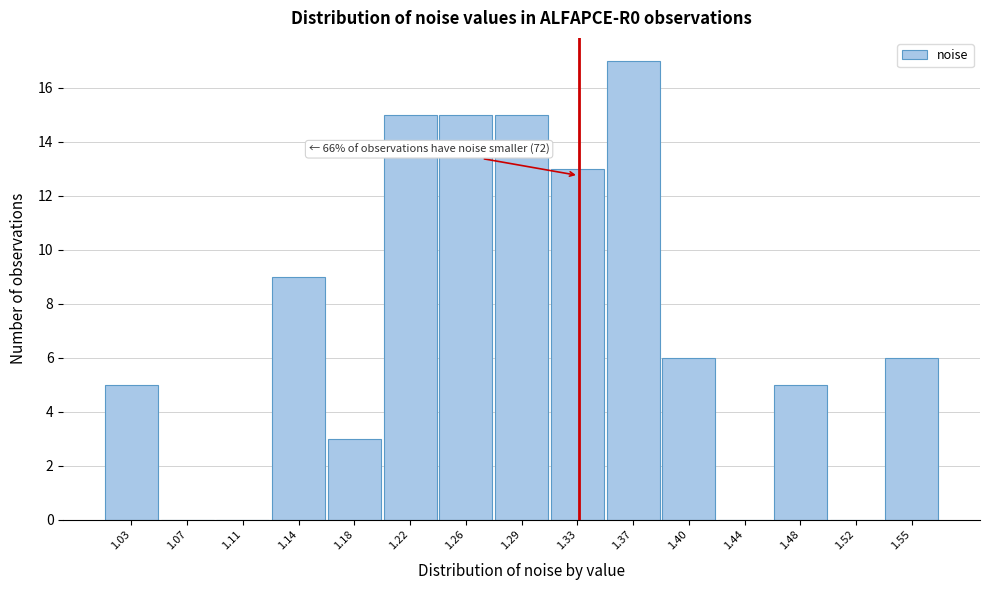

Reading left to right, extract all data points from this chart.

1.03=5	1.07=0	1.11=0	1.14=9	1.18=3	1.22=15	1.26=15	1.29=15	1.33=13	1.37=17	1.40=6	1.44=0	1.48=5	1.52=0	1.55=6